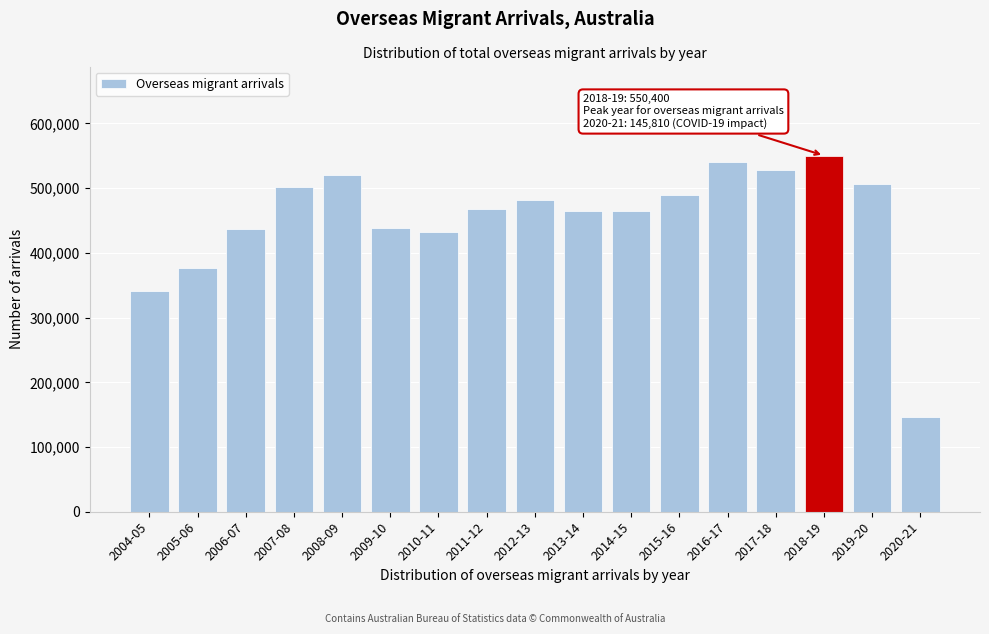

The value at 2011-12 is 751740. True or false?

False